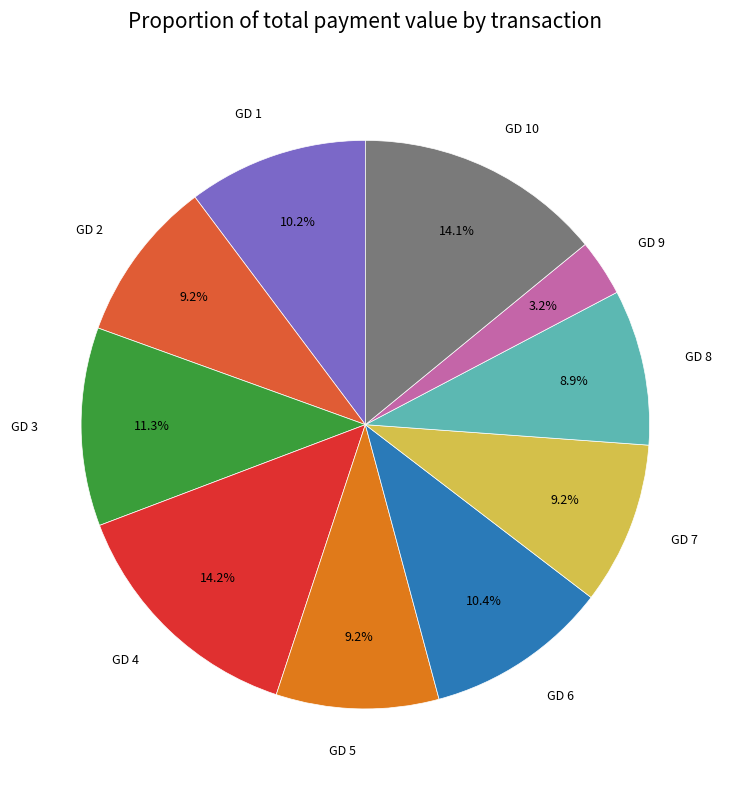

Which has a higher value, GD 10 or GD 1?

GD 10